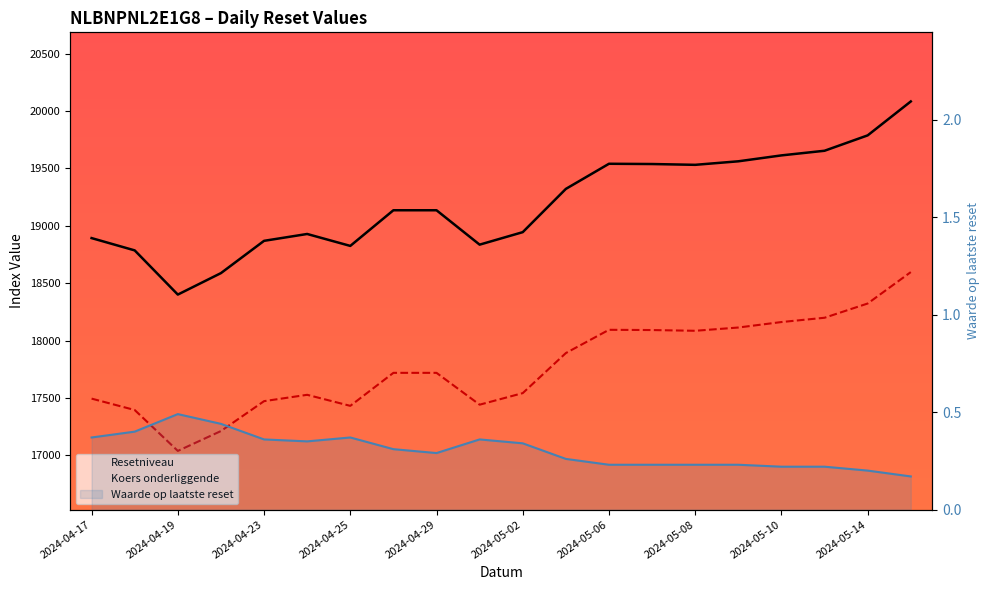

At 2024-05-14, list the series in order from smallest to largest.

Waarde op laatste reset, Koers onderliggende, Resetniveau